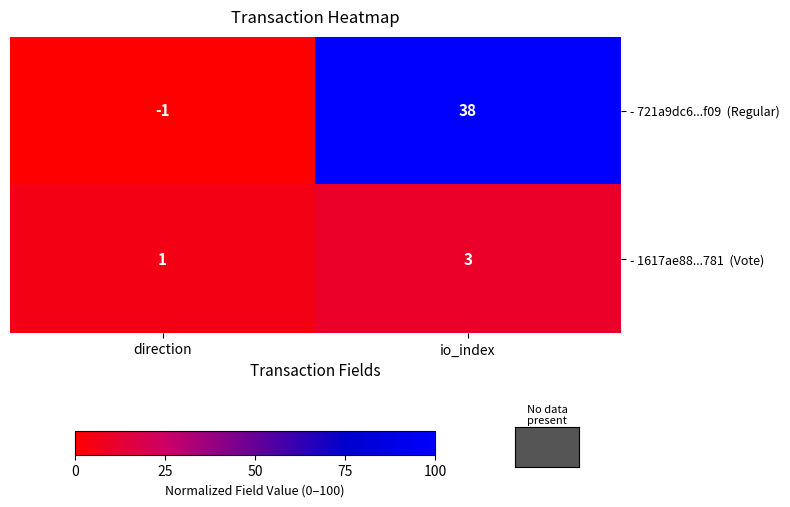

How many series are shown in this chart?

2